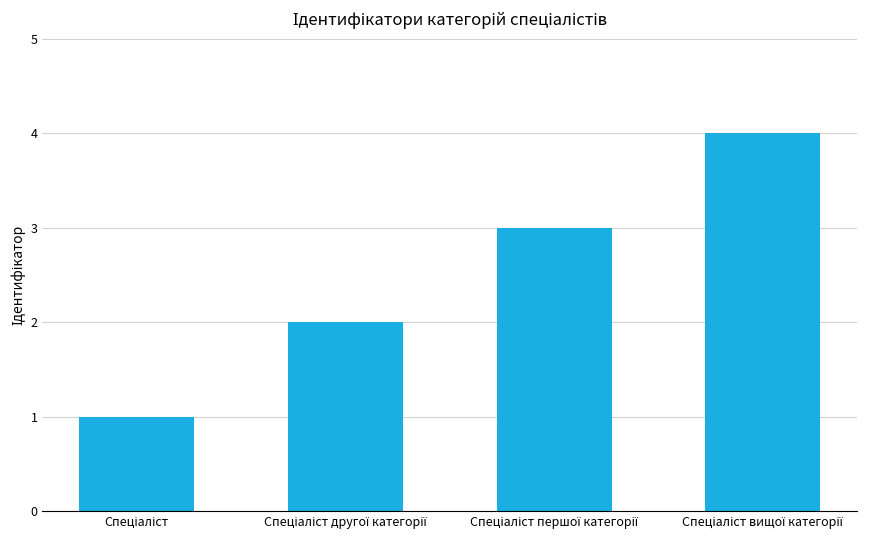

Reading right to left, extract all data points from this chart.

4	3	2	1